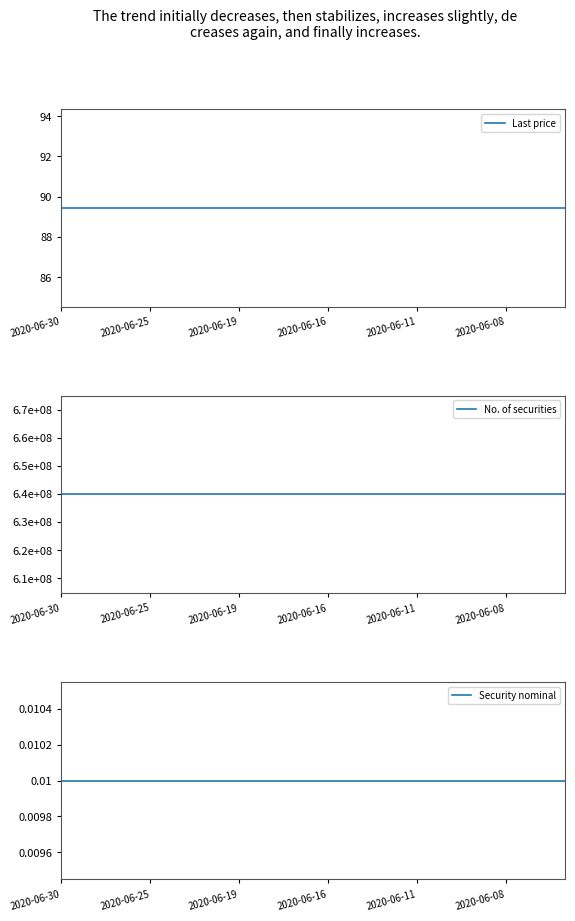

What is the spread (max minus min) of values at 2020-06-08?

639800000.0